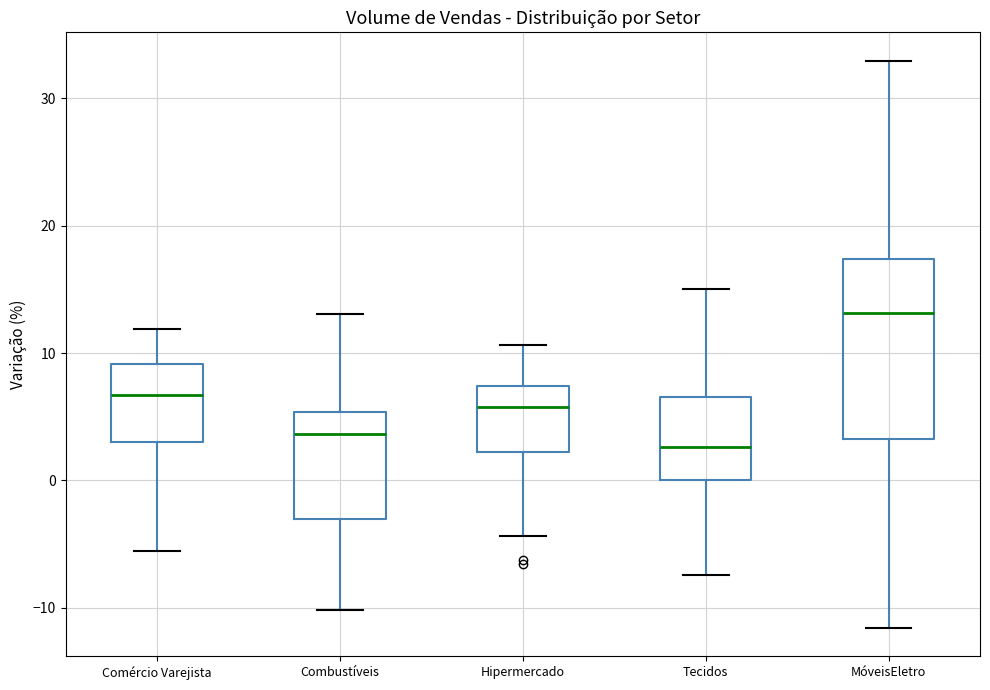

Comparing the boxes themselves (not the whiskers), which one is the tallest?

MóveisEletro